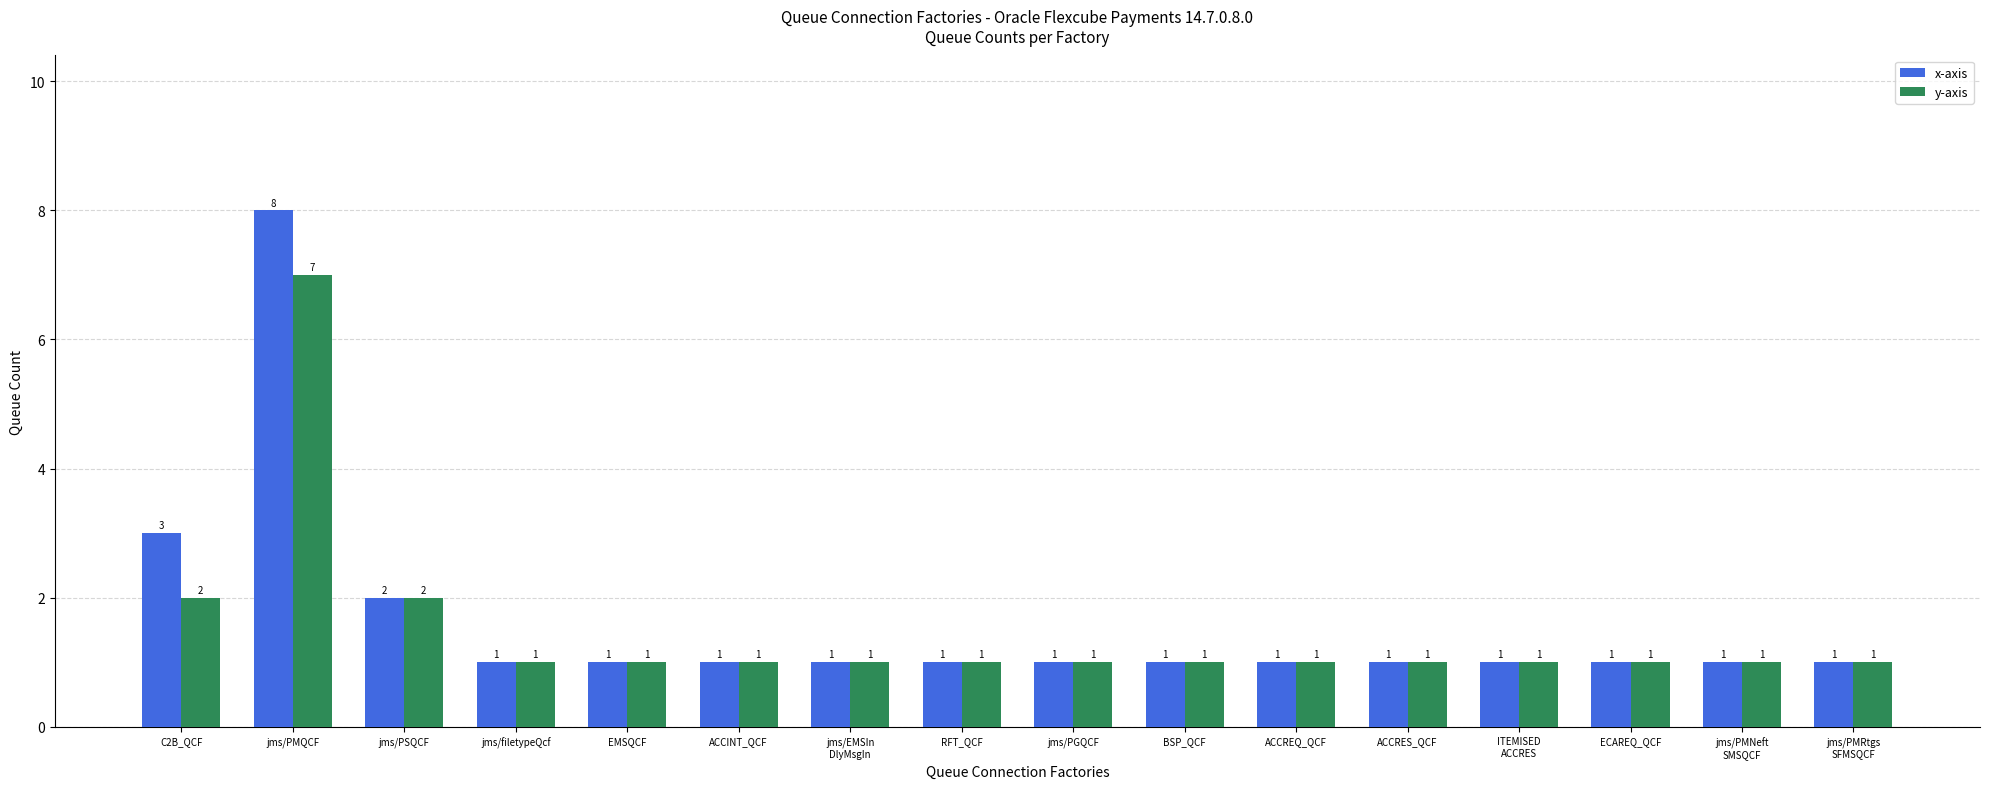

The value of y-axis at ITEMISED
ACCRES is 2. True or false?

False